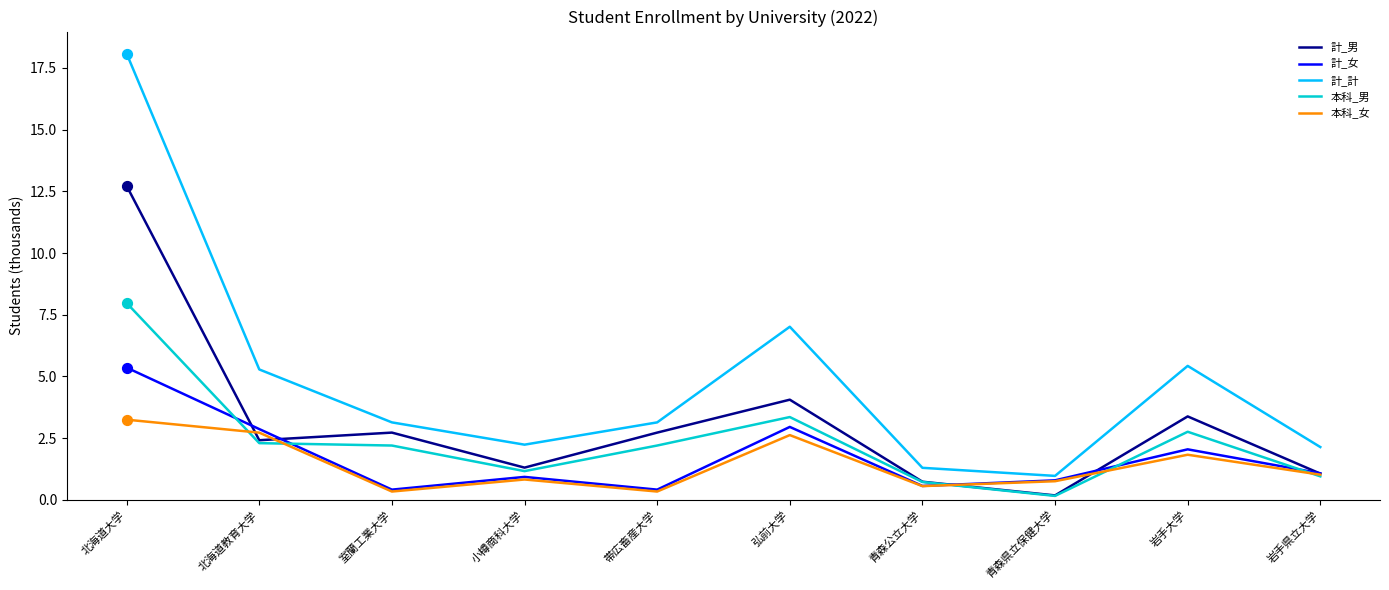

Which series has the largest total across all categories?

計_計